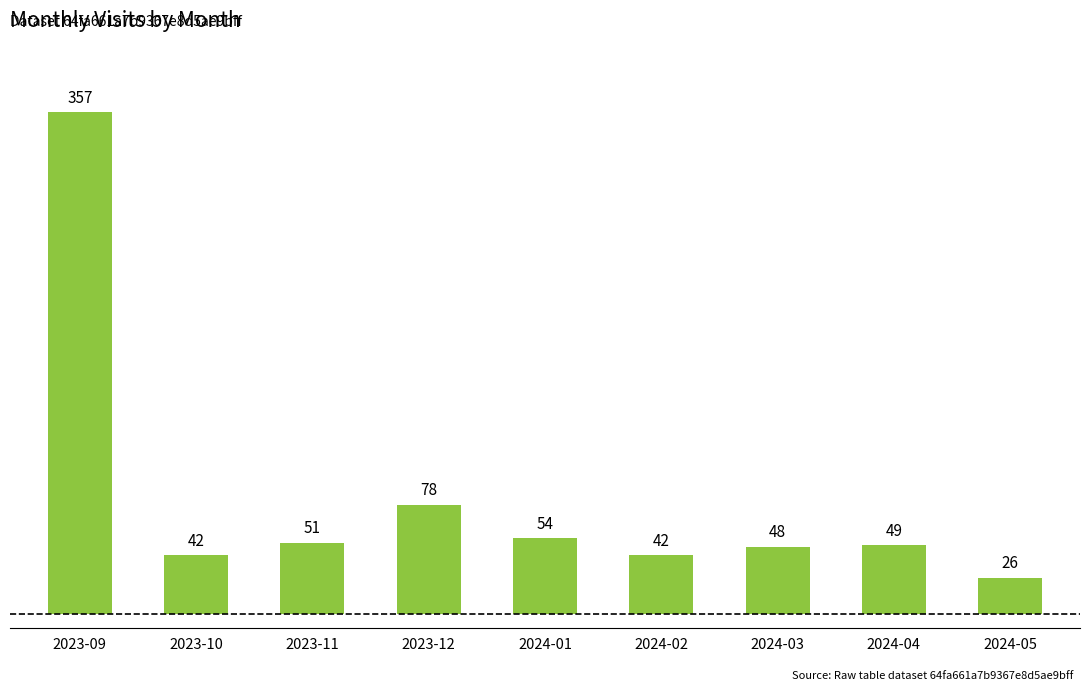

What is the difference between the maximum and minimum values?

331